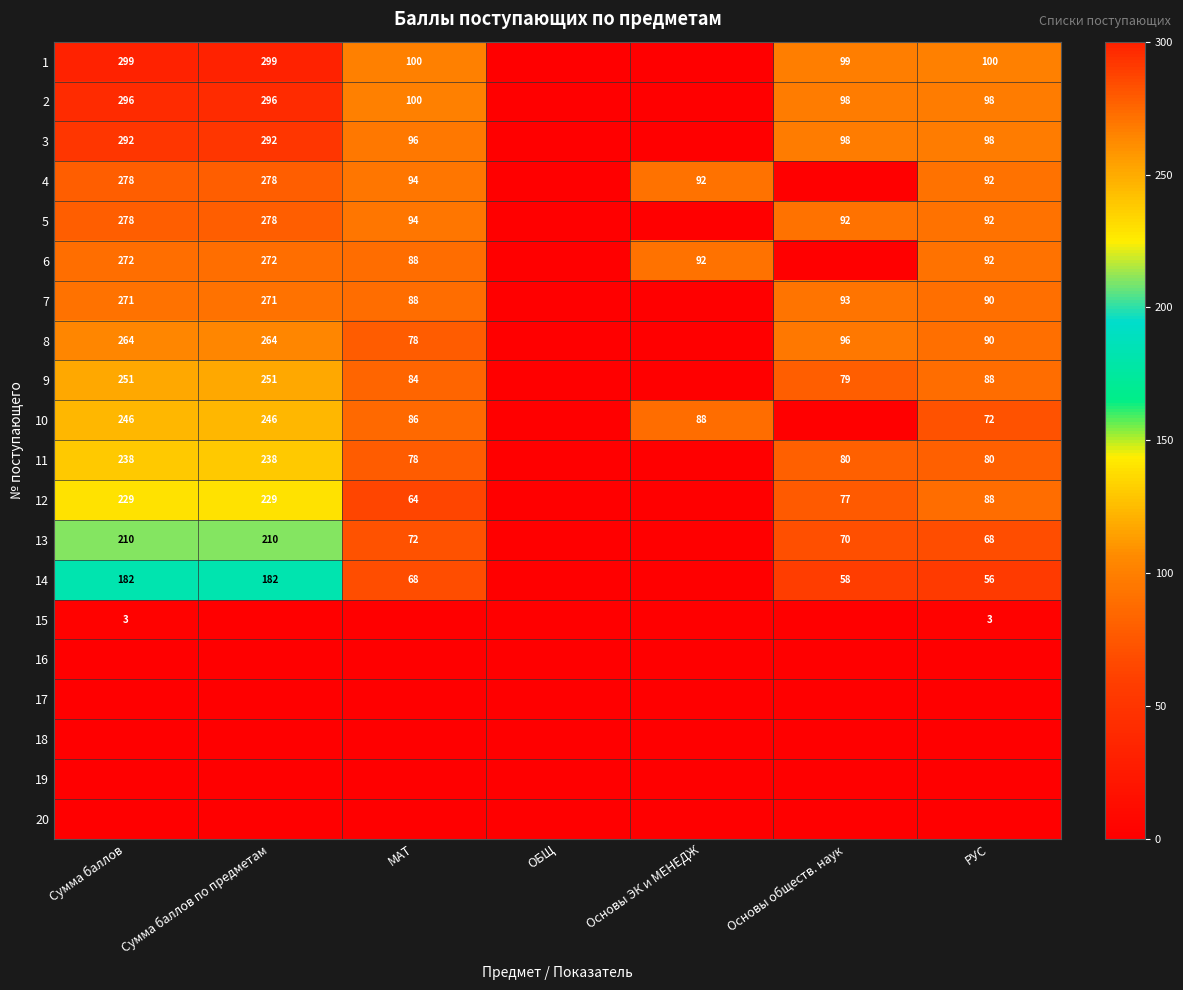

The 9 series shows 251 at Сумма баллов. True or false?

True